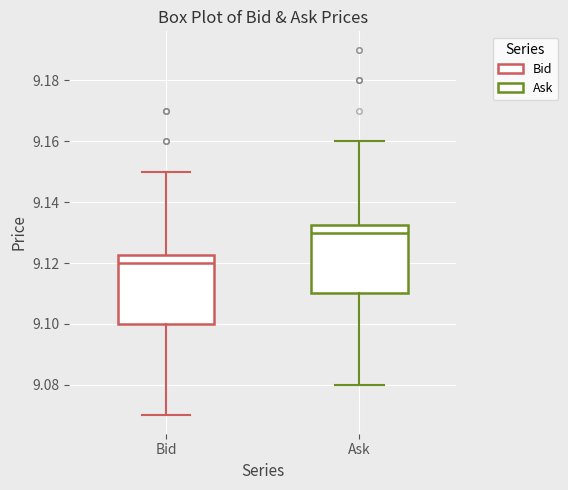

Which box's median line is the lowest?

Bid